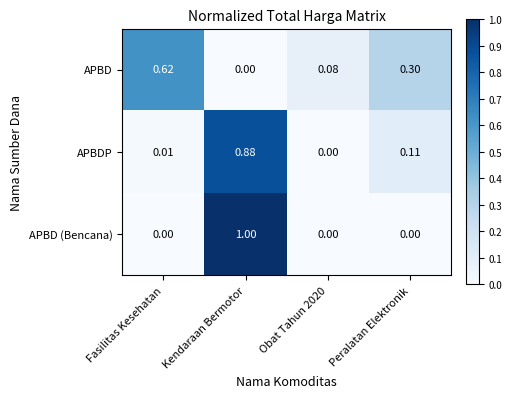

Which category has the highest value across all series?

Kendaraan Bermotor